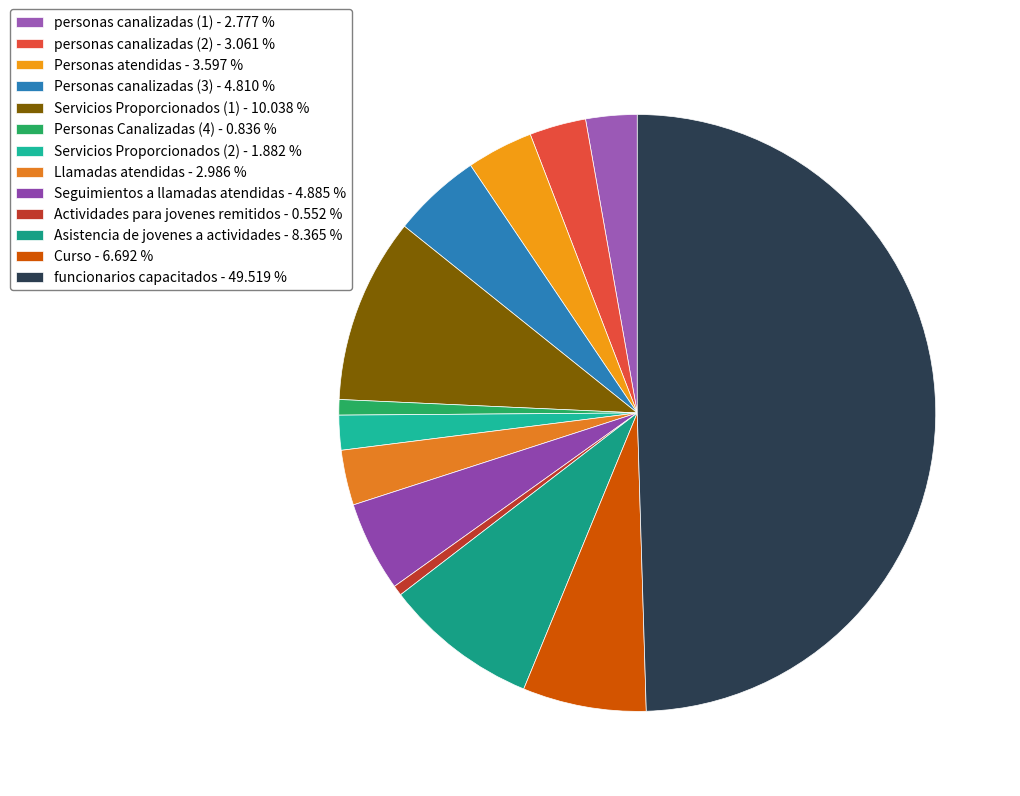

What portion of the pie excludes Personas atendidas?

96.4%